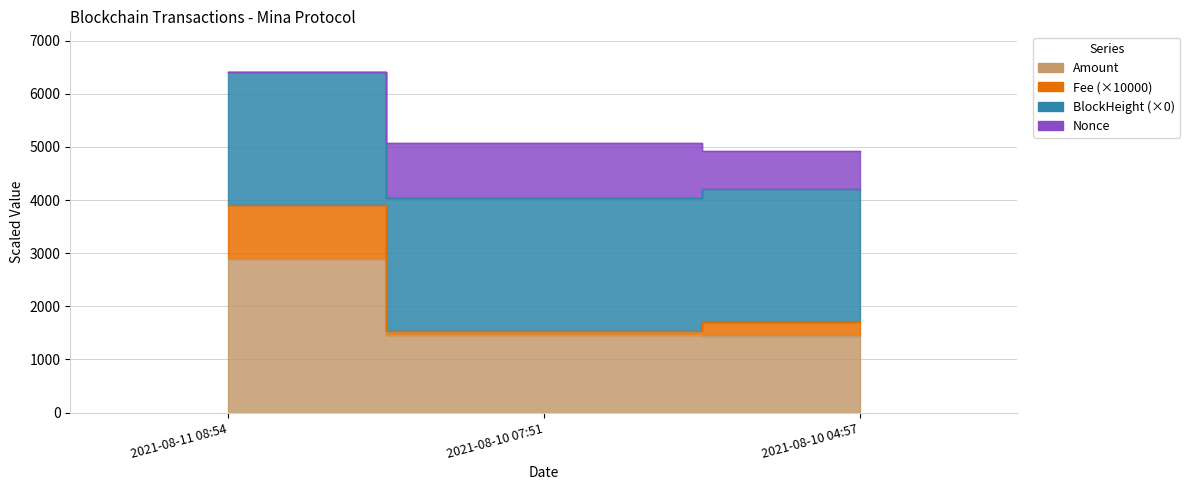

What position from the left is 2021-08-11 08:54?

1